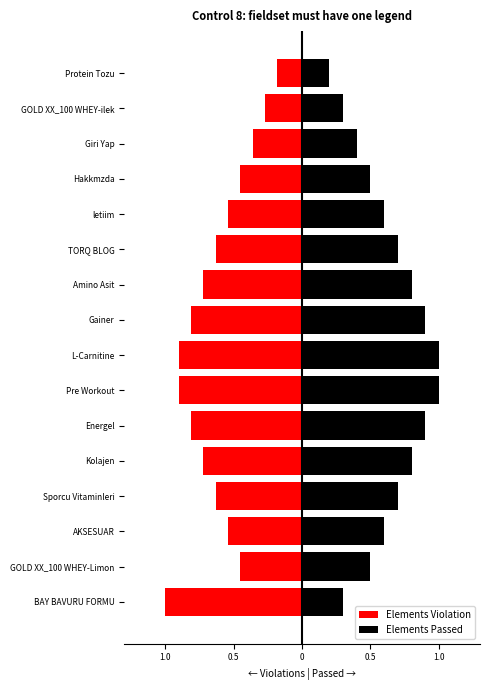

What is the sum of all Elements Passed values?

10.2